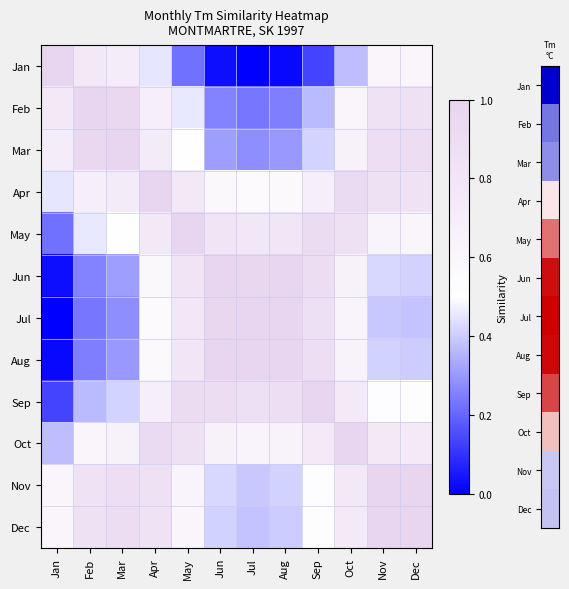

Which has a higher value, Jan or Mar?

Jan